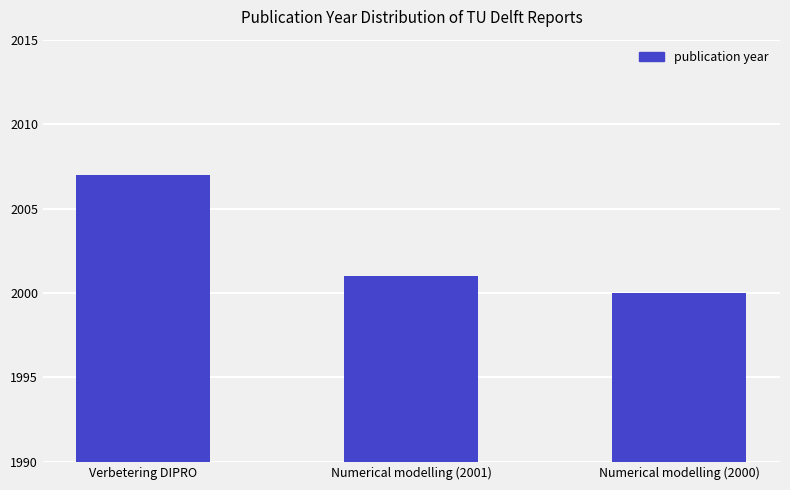

How many distinct data groups are displayed?

1